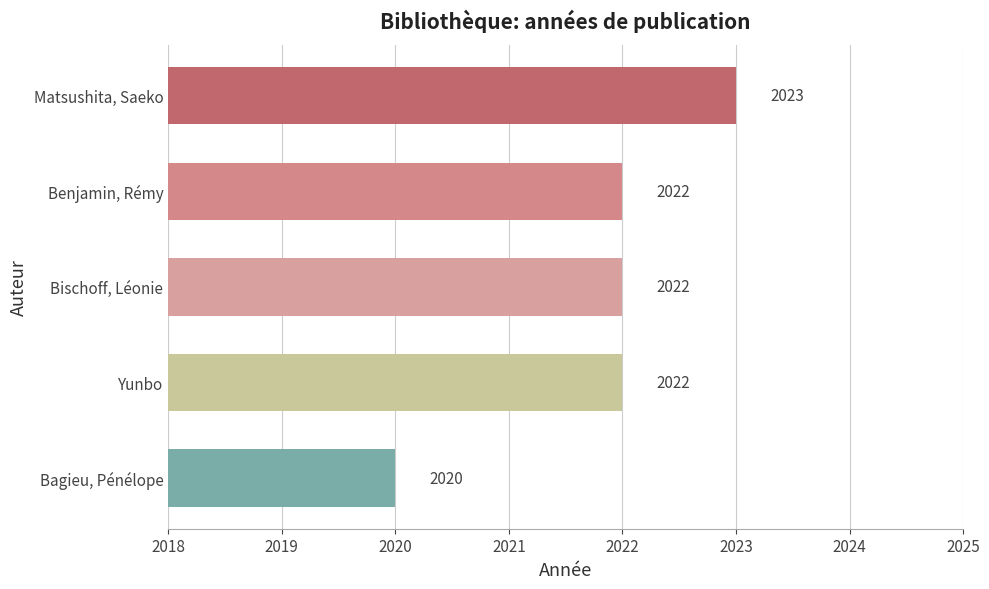

What is the difference between the maximum and second lowest values?

1